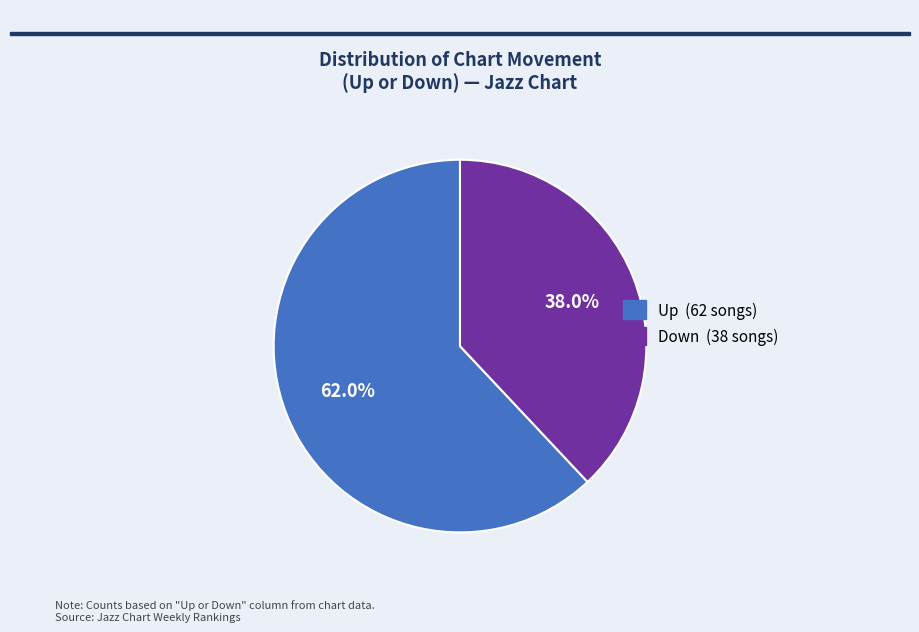

Is there any slice that represents more than half of the pie?

Yes